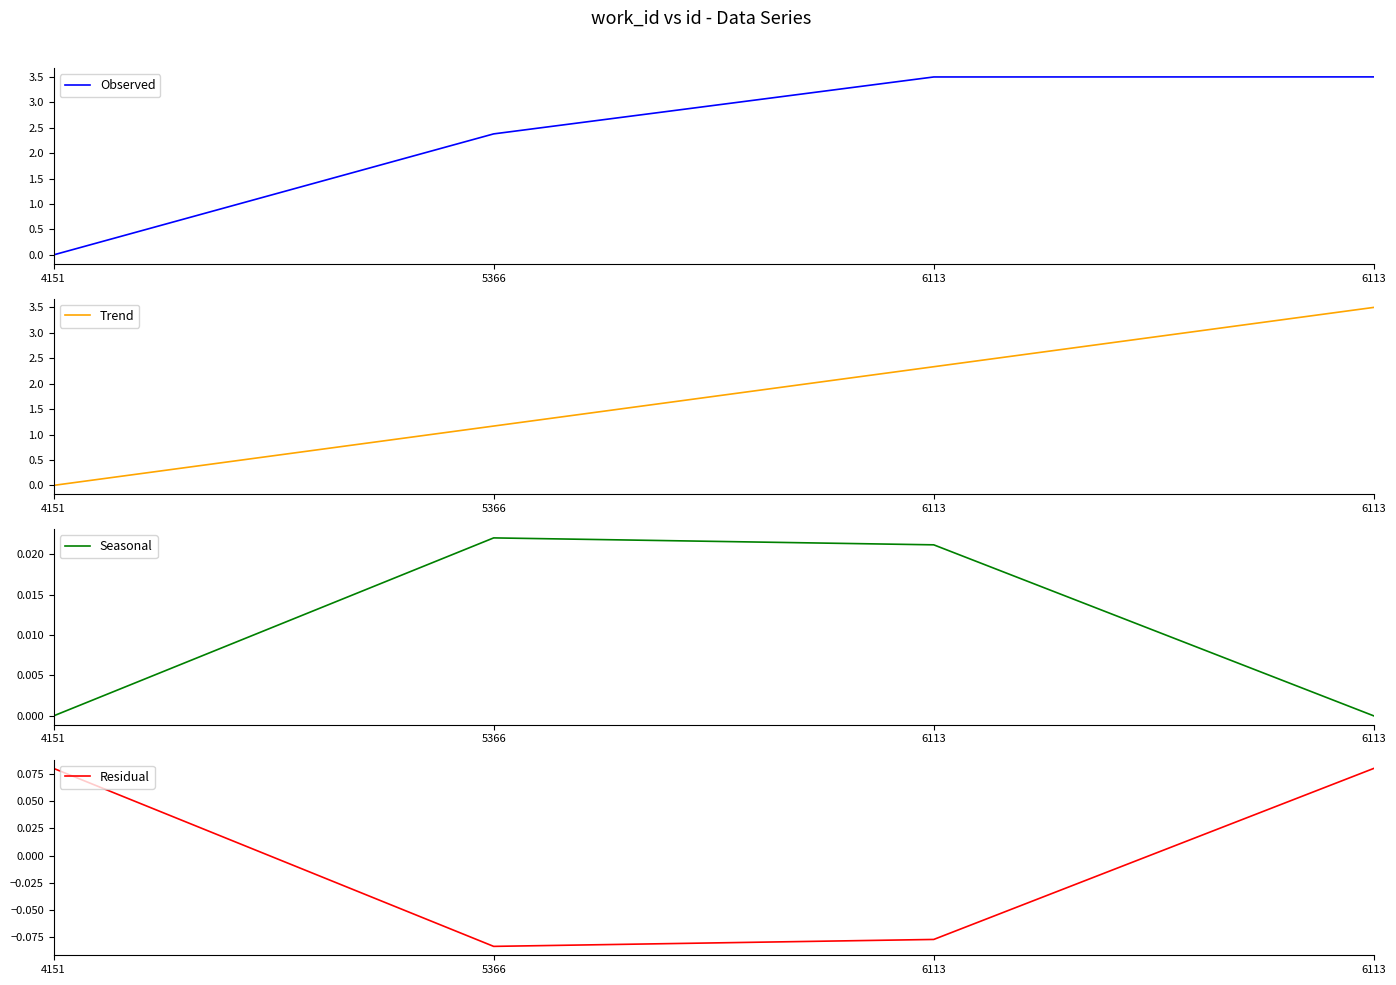

True or false: Observed and Seasonal cross at least once.

False